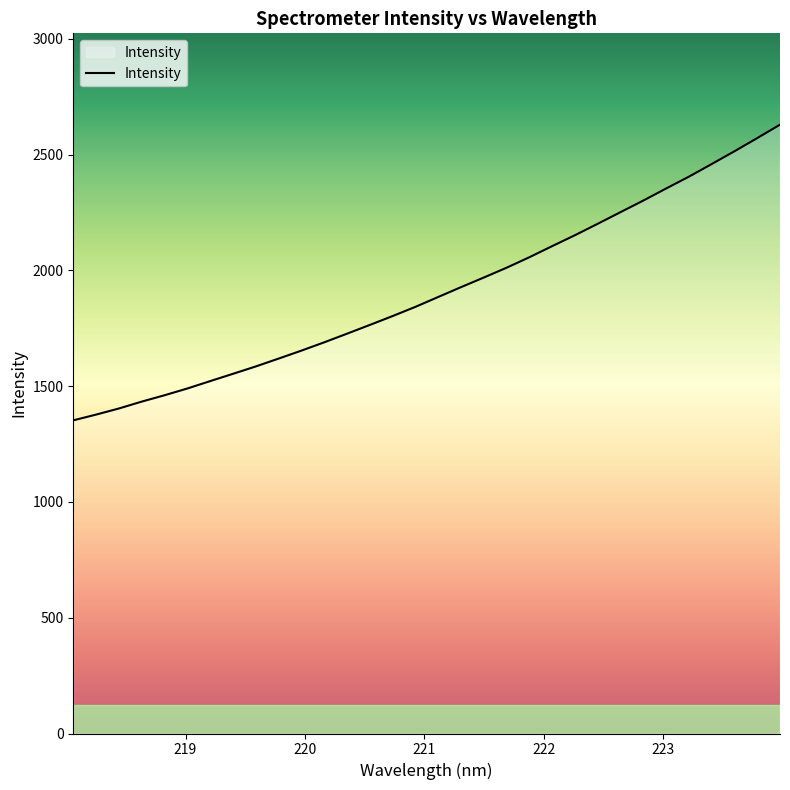

What is the difference between the maximum and minimum values?

1276.8